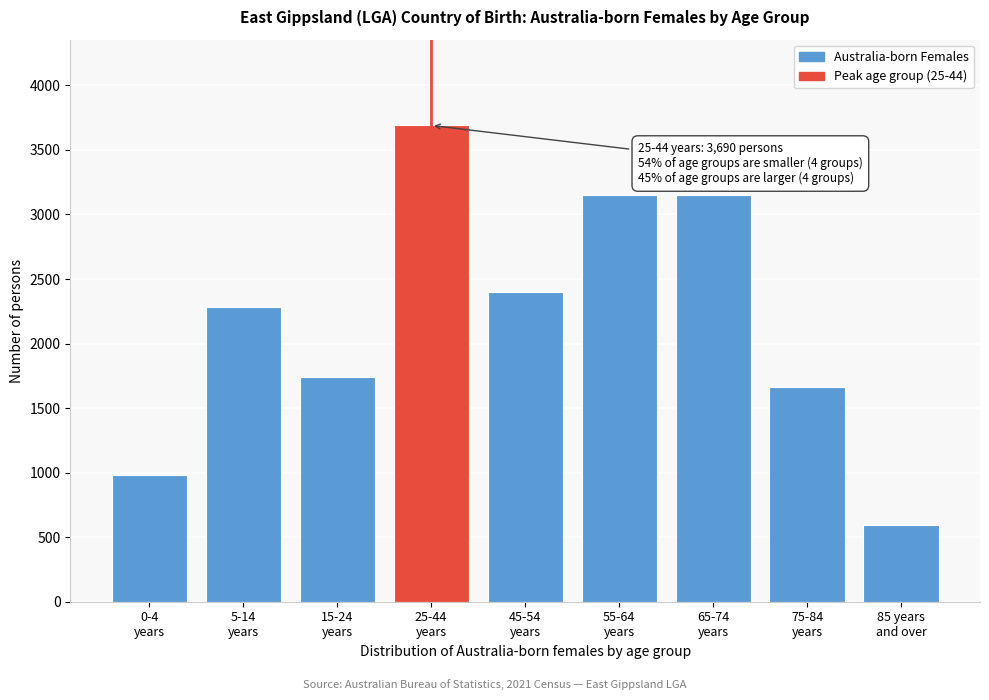

Reading right to left, list all the values displayed in this chart.

592	1665	3154	3154	2398	3690	1743	2285	981